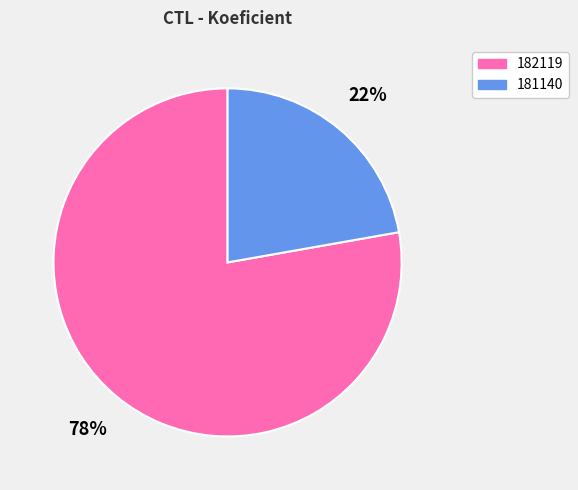

Is it true that 181140 is 33% of the pie?

False